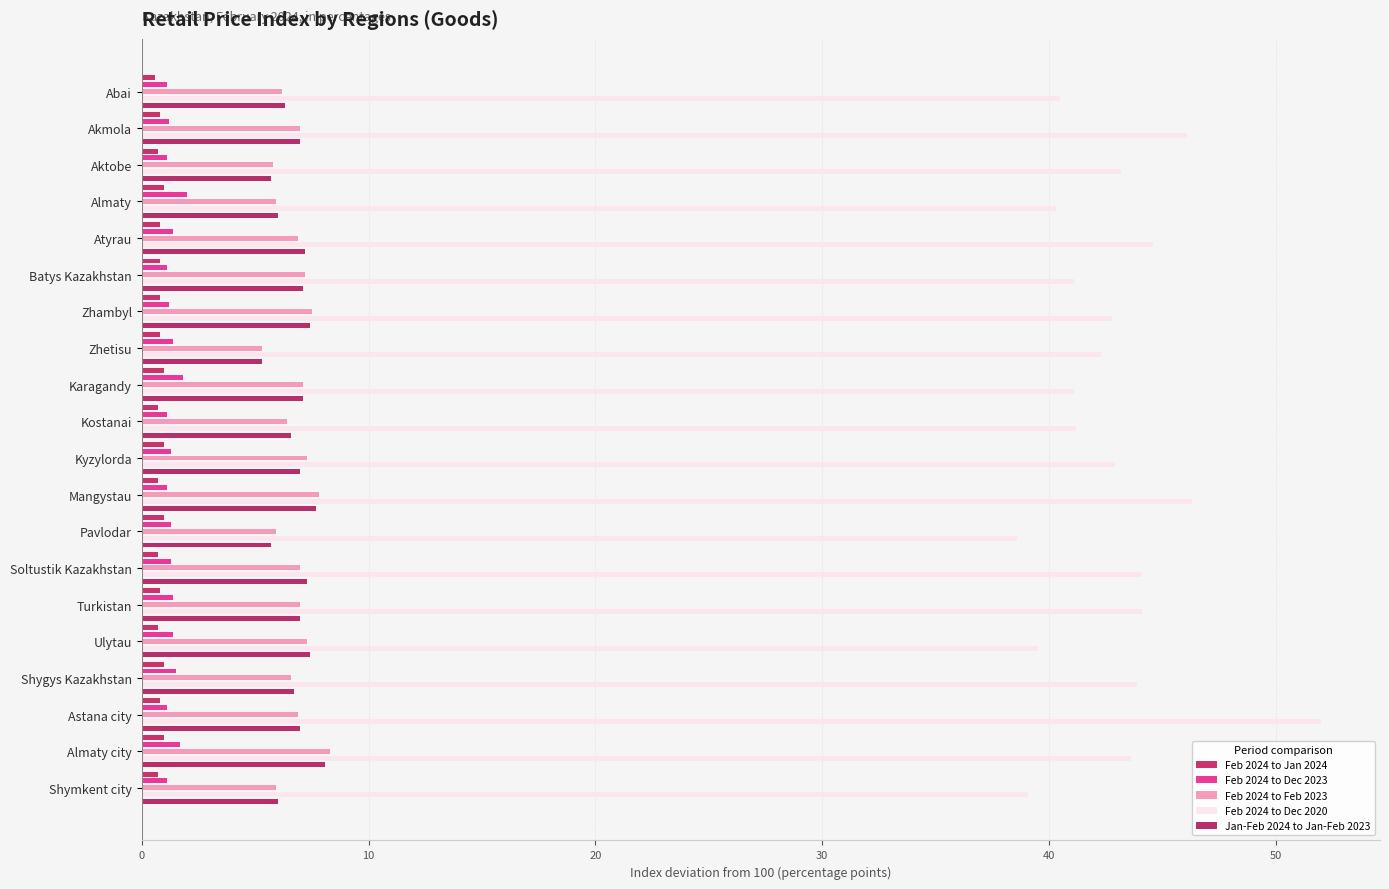

The Feb 2024 to Dec 2023 series shows 0.4 at Zhetisu. True or false?

False